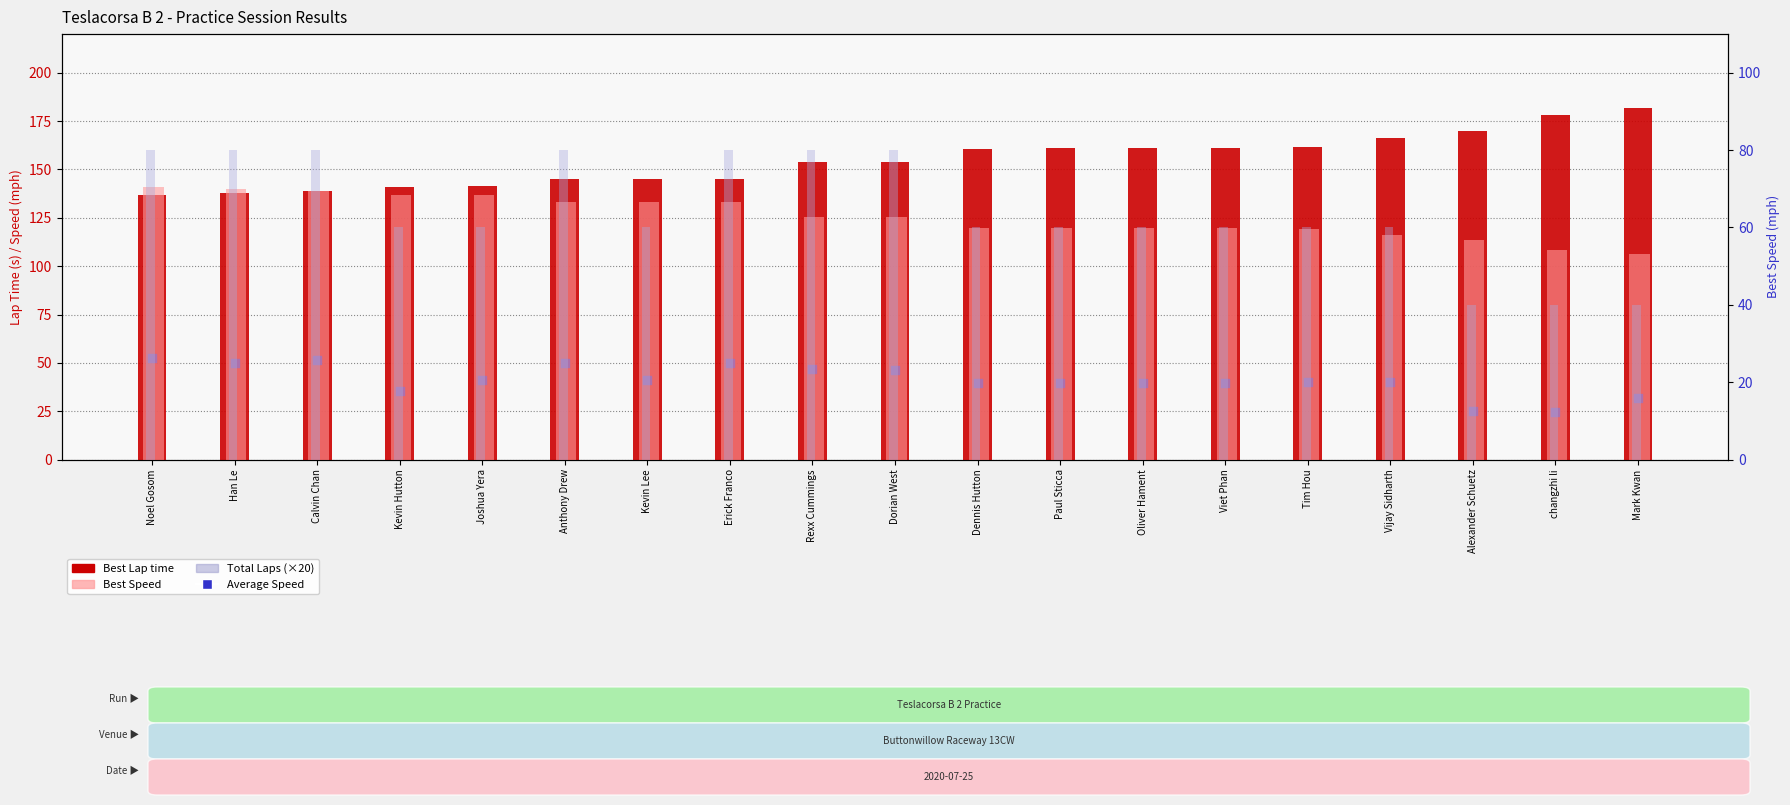

What is the total value across all series at Alexander Schuetz?

291.7